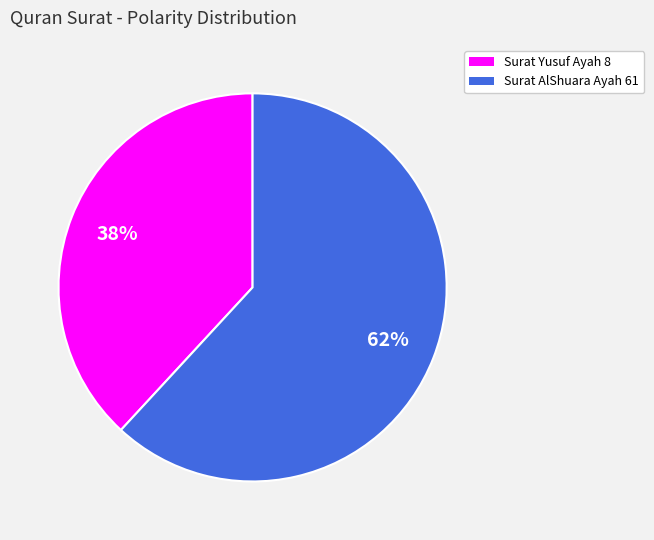

Is Surat AlShuara Ayah 61 the majority of the pie?

Yes